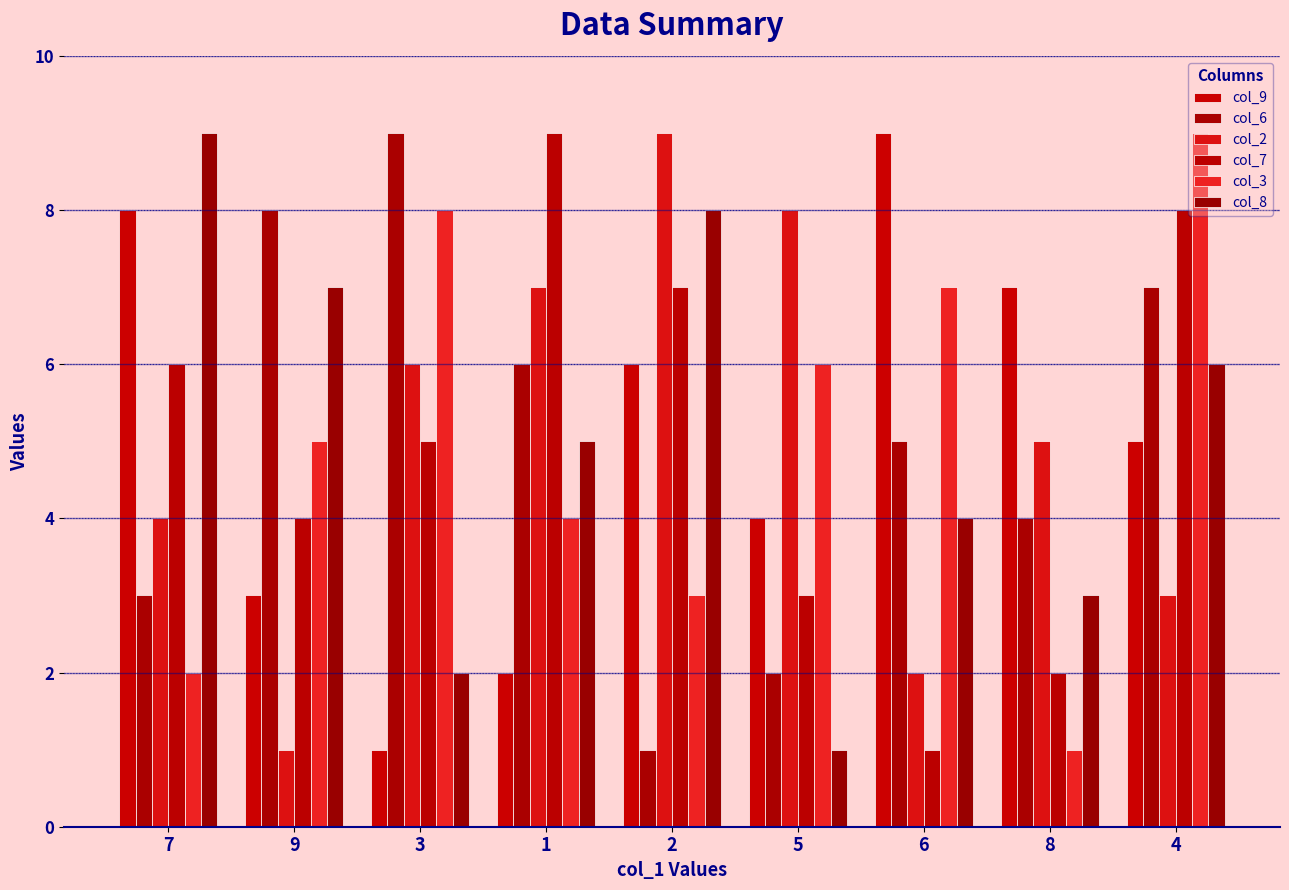

What is the label of the 7th bar from the left?

6